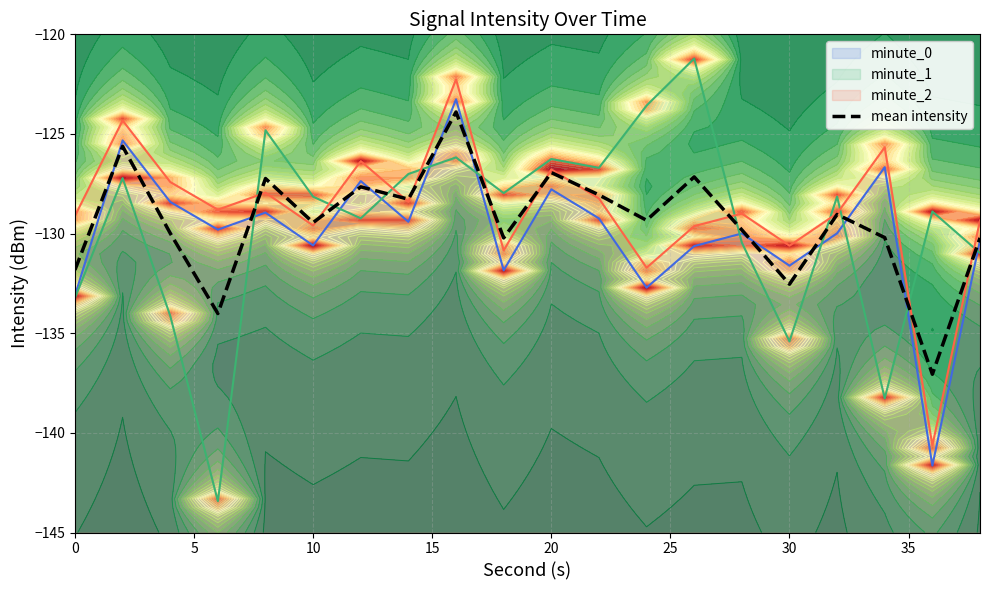

Reading left to right, list all the values displayed in this chart.

-131.8	-125.6	-130.0	-134.0	-127.2	-129.4	-127.7	-128.3	-123.9	-130.2	-126.9	-128.1	-129.3	-127.2	-129.8	-132.5	-129.0	-130.2	-137.1	-130.2